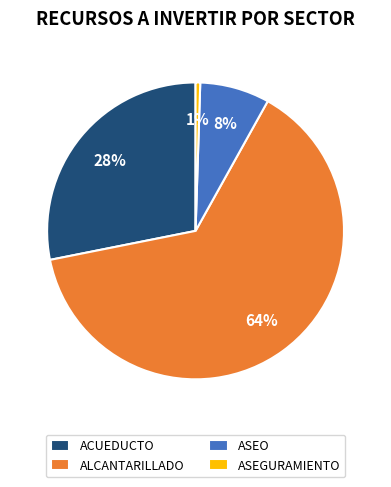

To the nearest percent, what portion does ACUEDUCTO represent?

28%